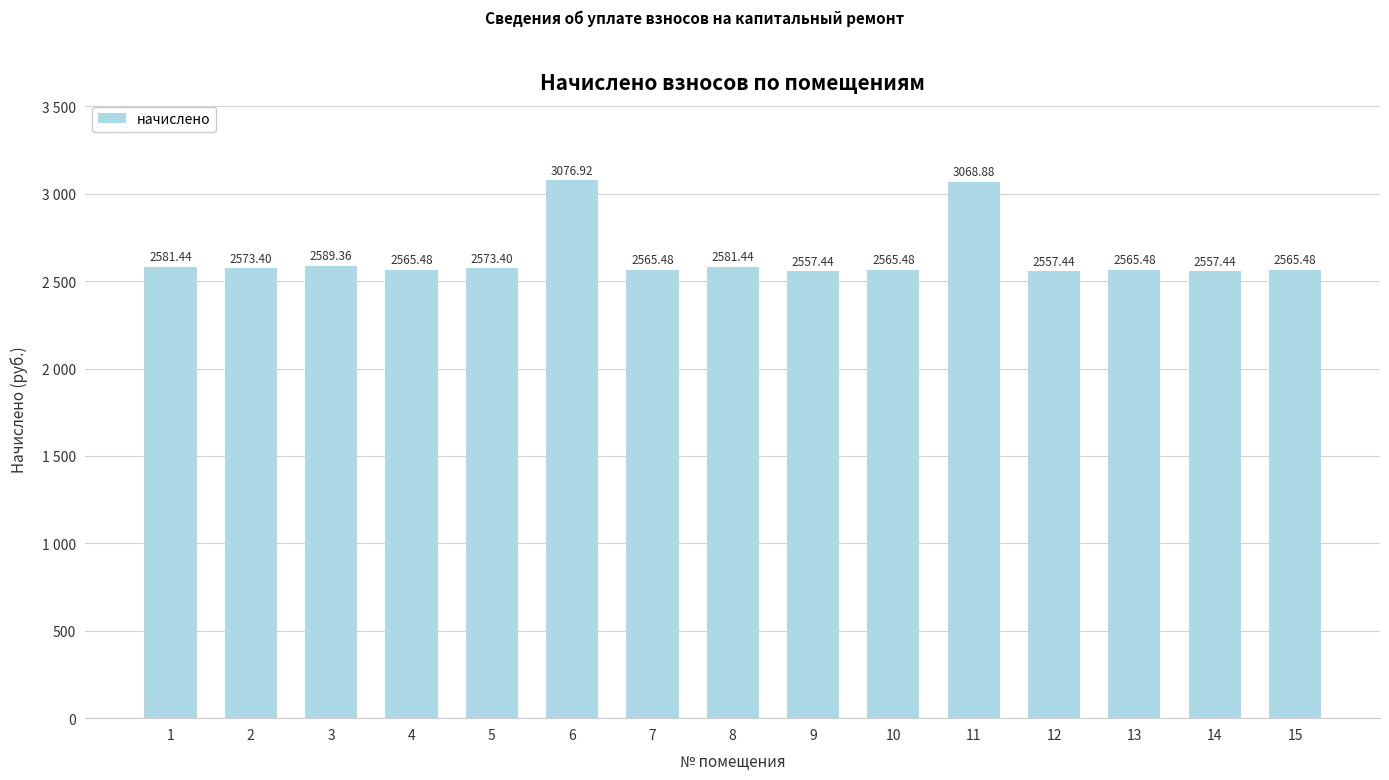

Are the bars horizontal?

No